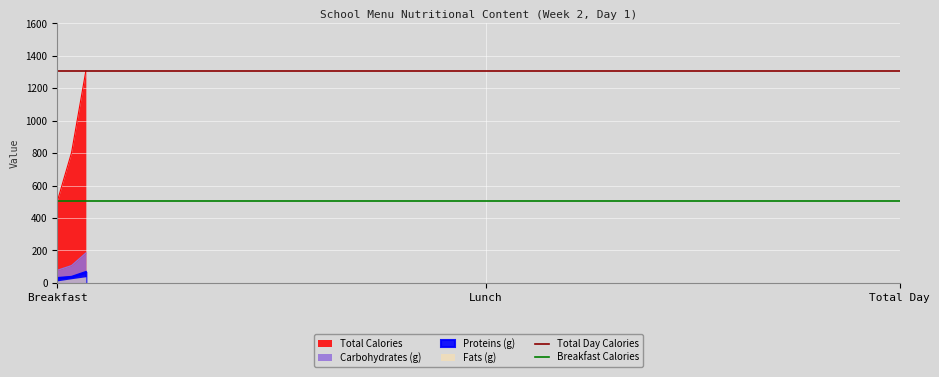

How many lines are shown in the chart?

2